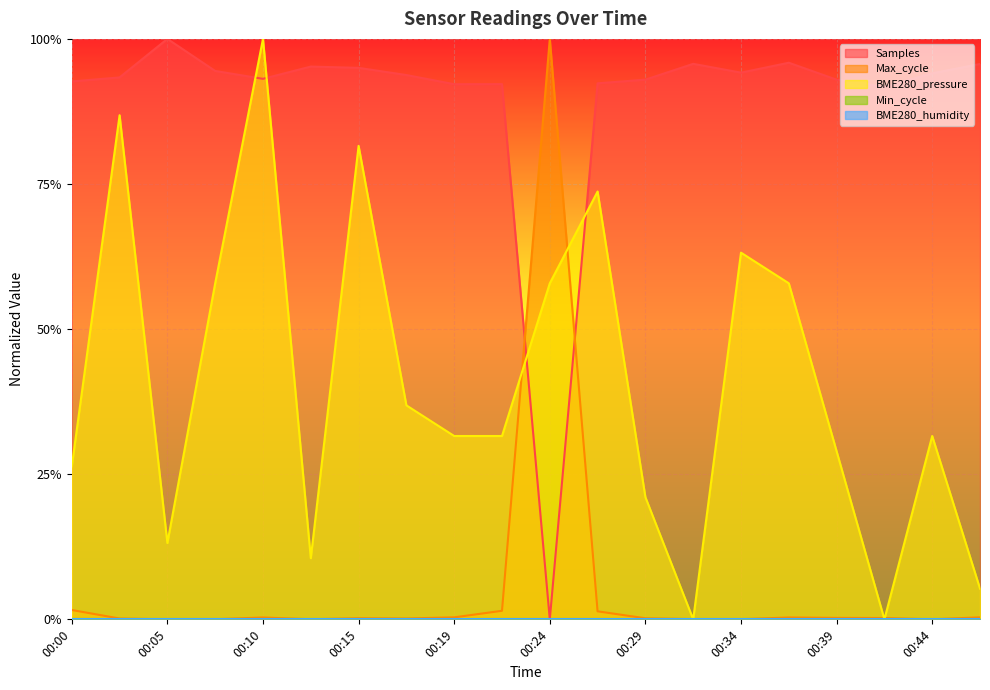

Where is the first local minimum for BME280_pressure?

00:05